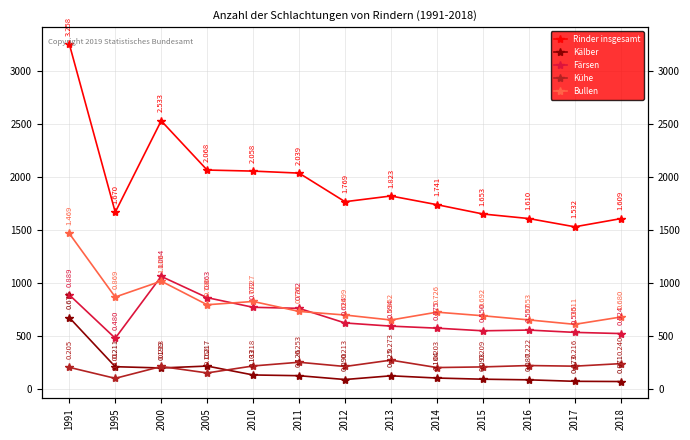

Is it true that Kühe equals 141 at 1995?

False